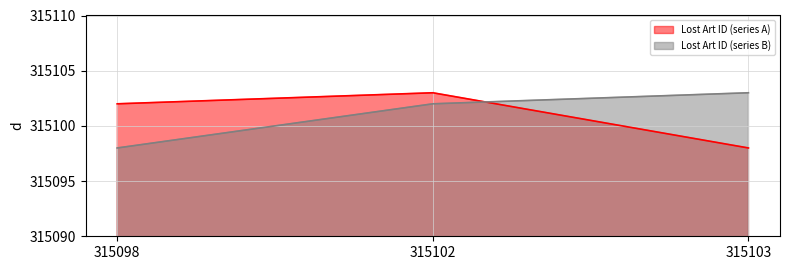

What is the sum of all Lost Art ID (series B) values?

945303